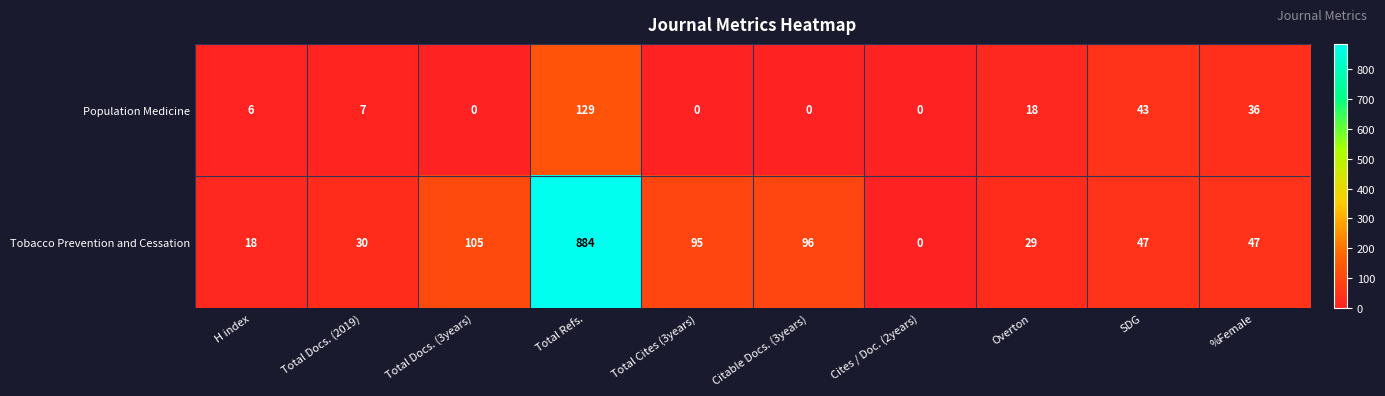

At which category does the chart reach its peak across all series?

Total Refs.